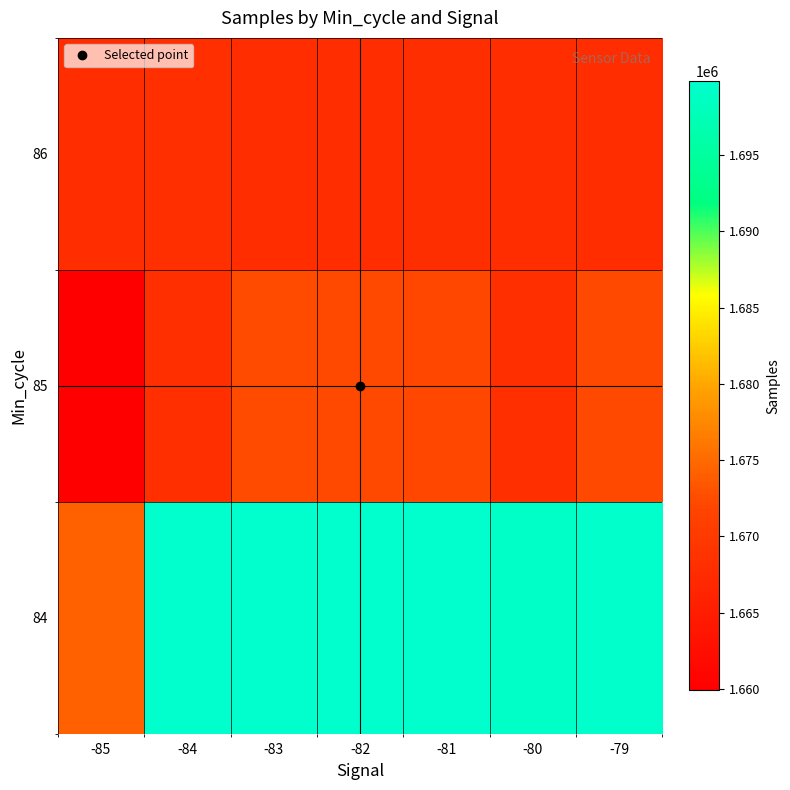

Rank the series at -85 from lowest to highest value.

85, 86, 84